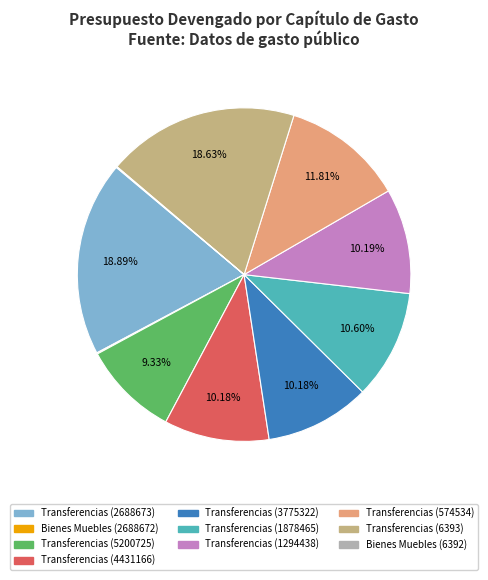

Does any single category account for the majority?

No